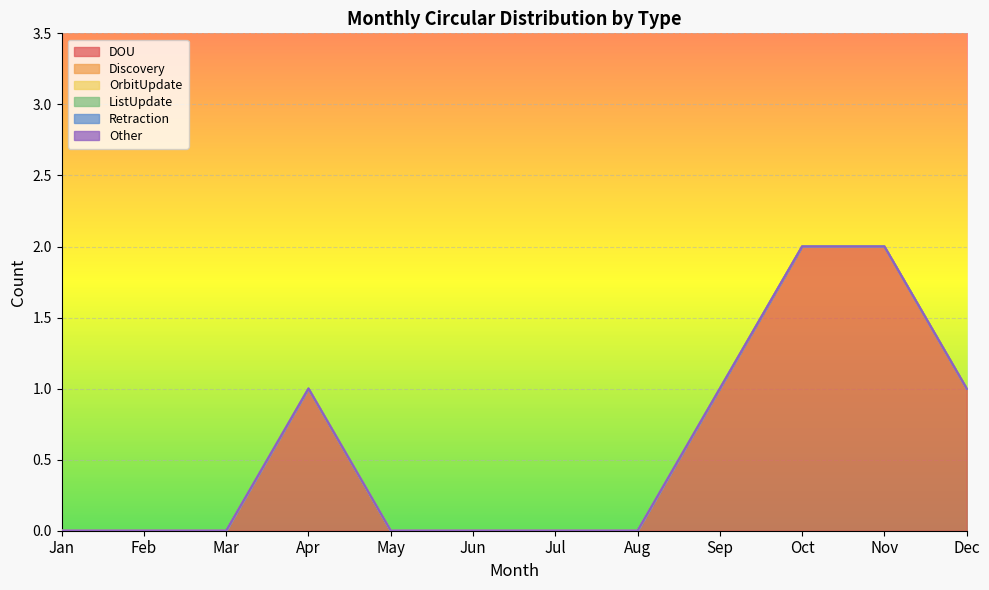

List the labels in order of ListUpdate value, smallest first.

Jan, Feb, Mar, Apr, May, Jun, Jul, Aug, Sep, Oct, Nov, Dec